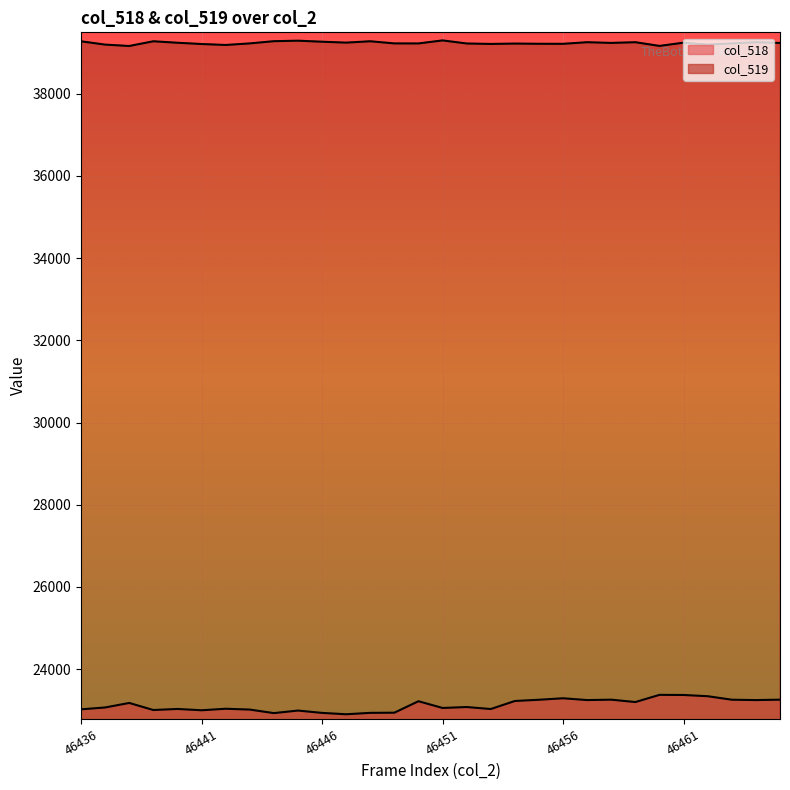

In col_519, how many points are lower than both neighbors (excluding endpoints)?

9